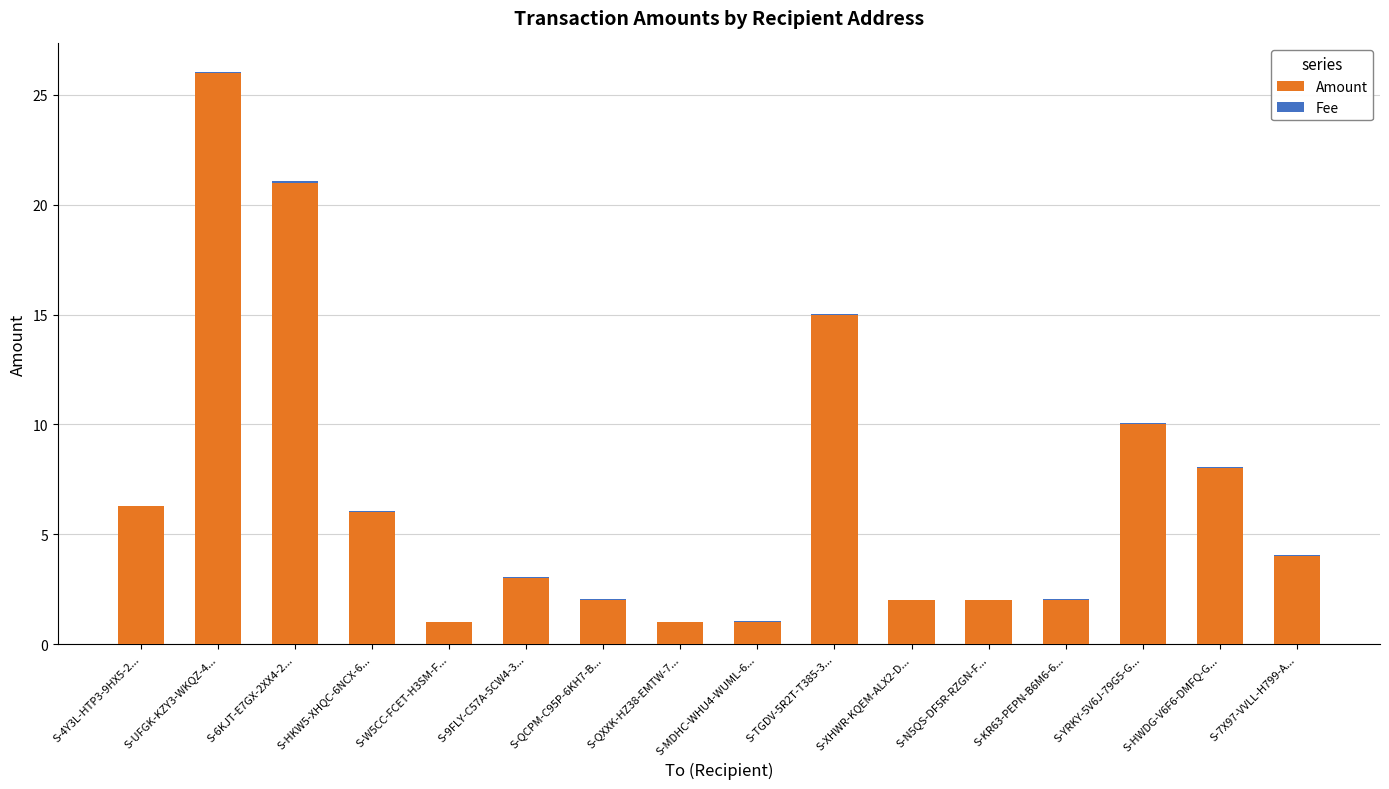

Which category has the highest value in the Amount series?

S-UFGK-KZY3-WKQZ-4...